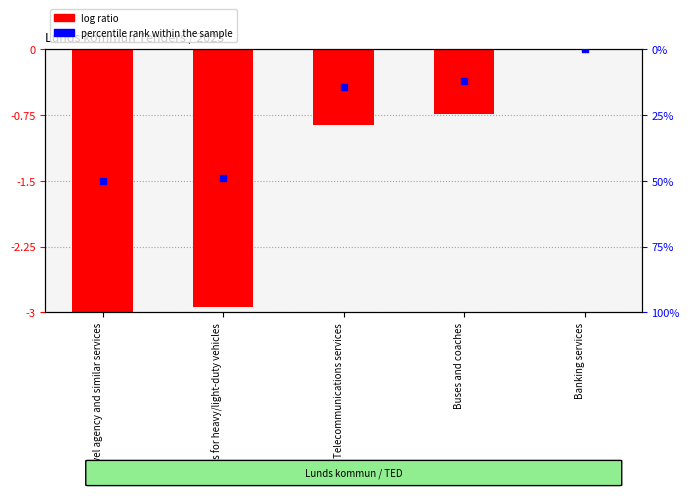

At how many categories does at least one series exceed -1?

3